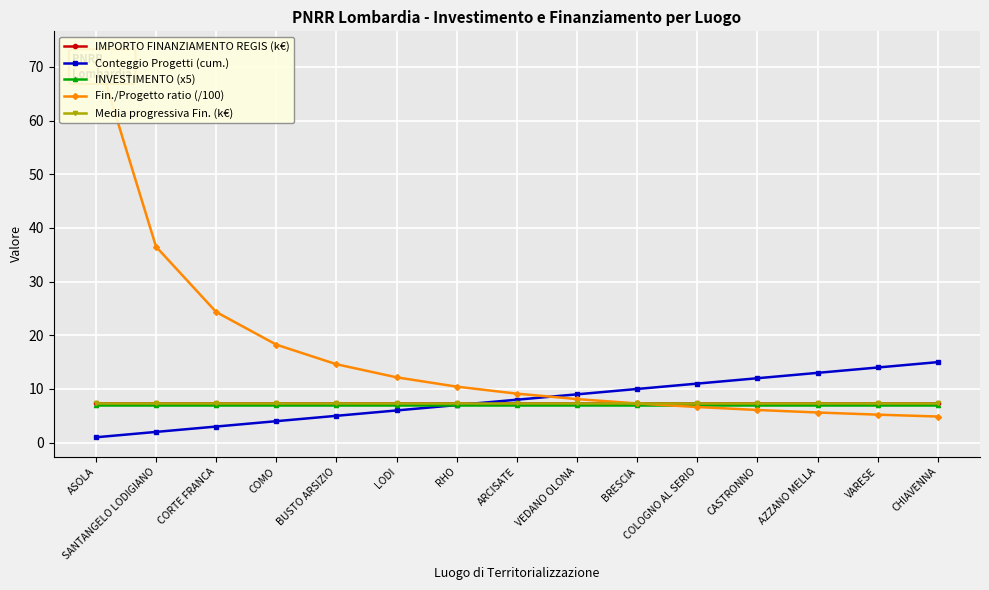

What is the average value of the IMPORTO FINANZIAMENTO REGIS (k€) series?

7.3